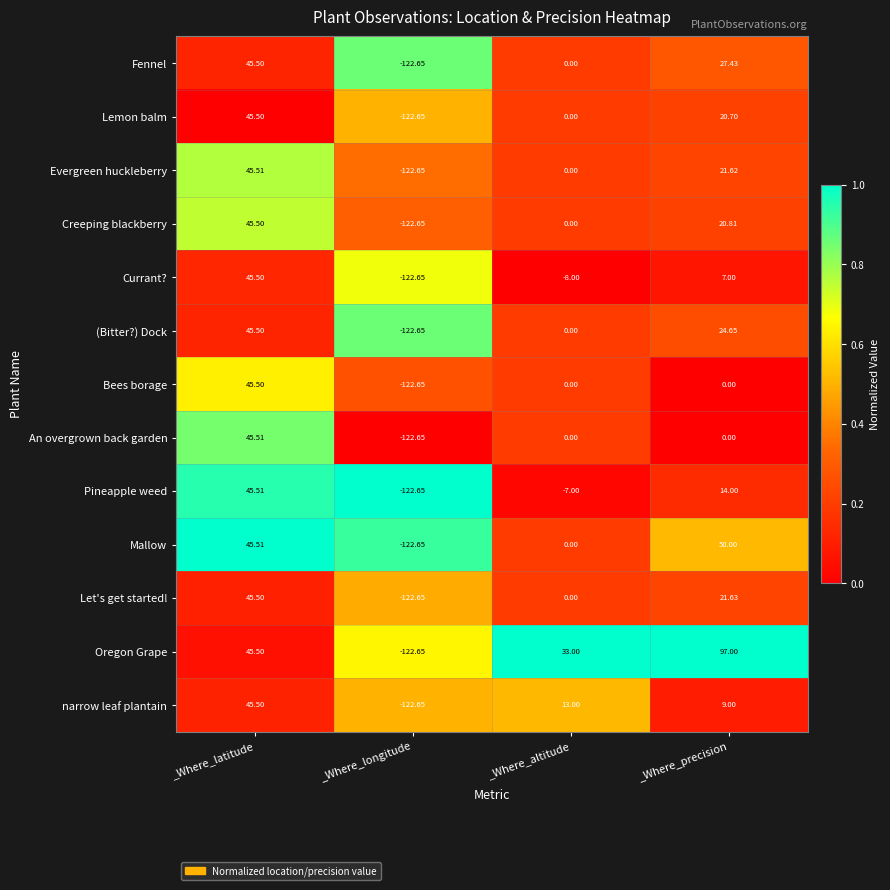

Which label corresponds to the largest value in the chart?

_Where_precision